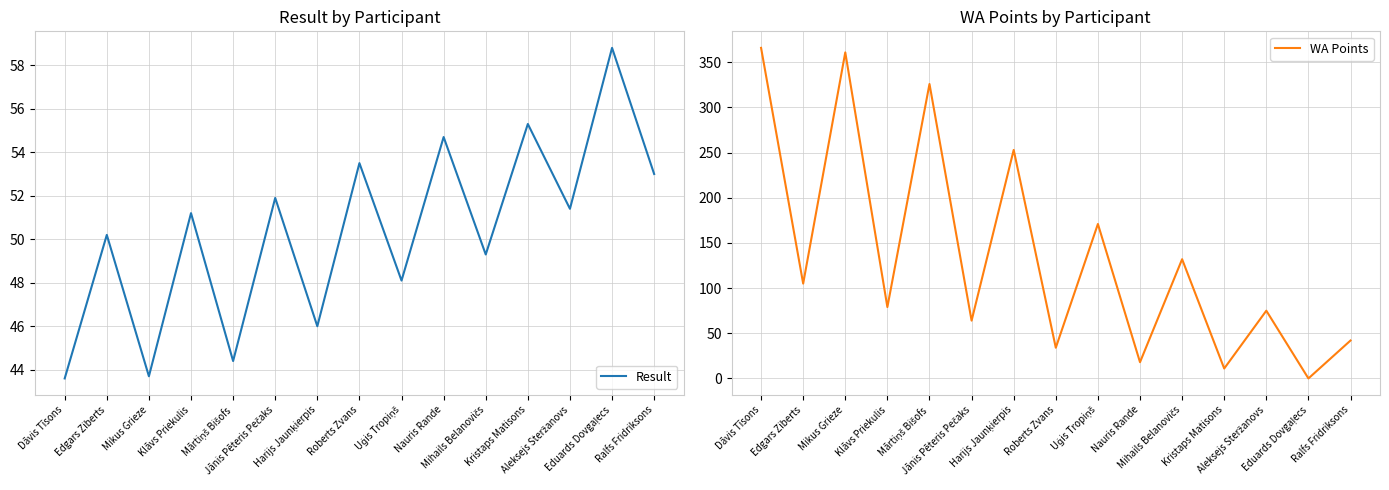

What is the spread (max minus min) of values at Uģis Tropiņš?

122.9